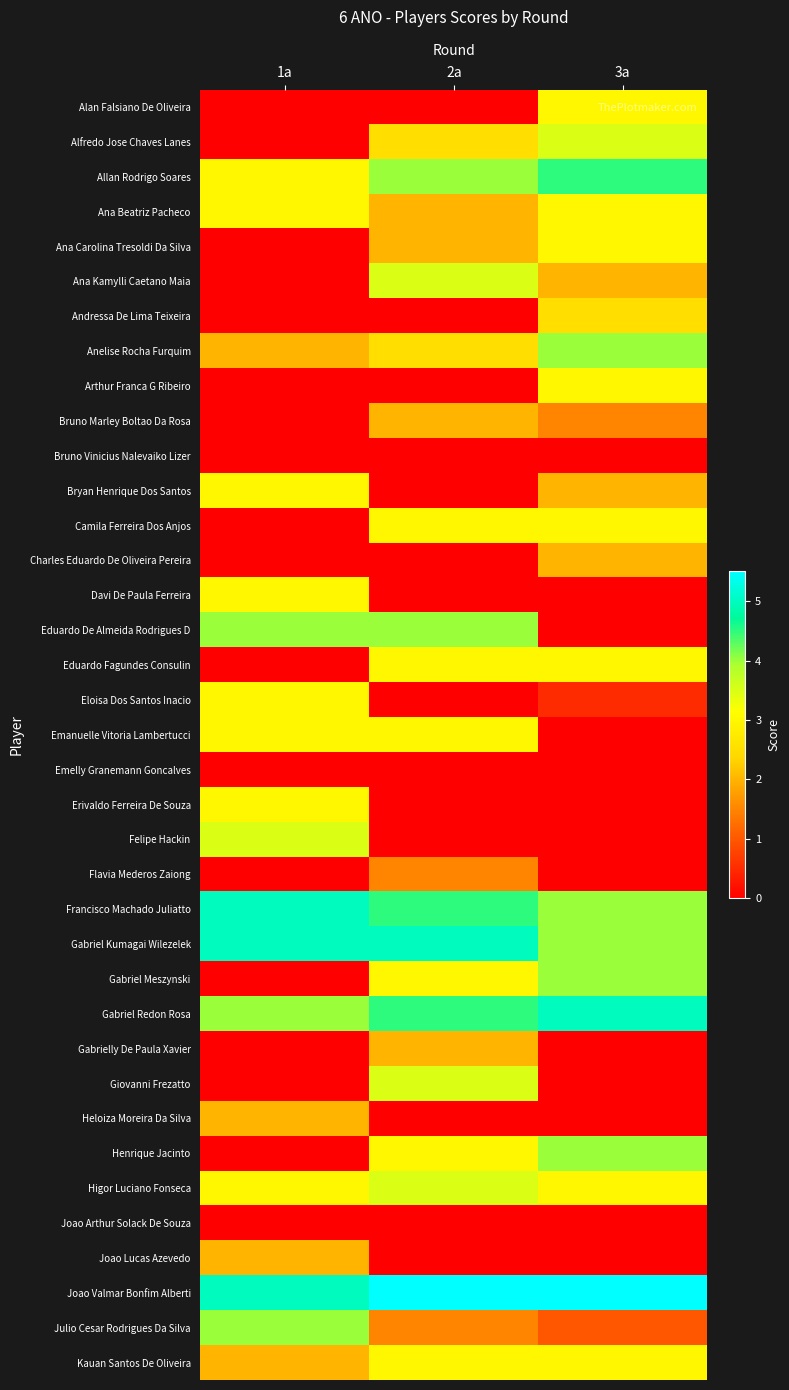

Which has a higher value, 1a or 2a?

1a